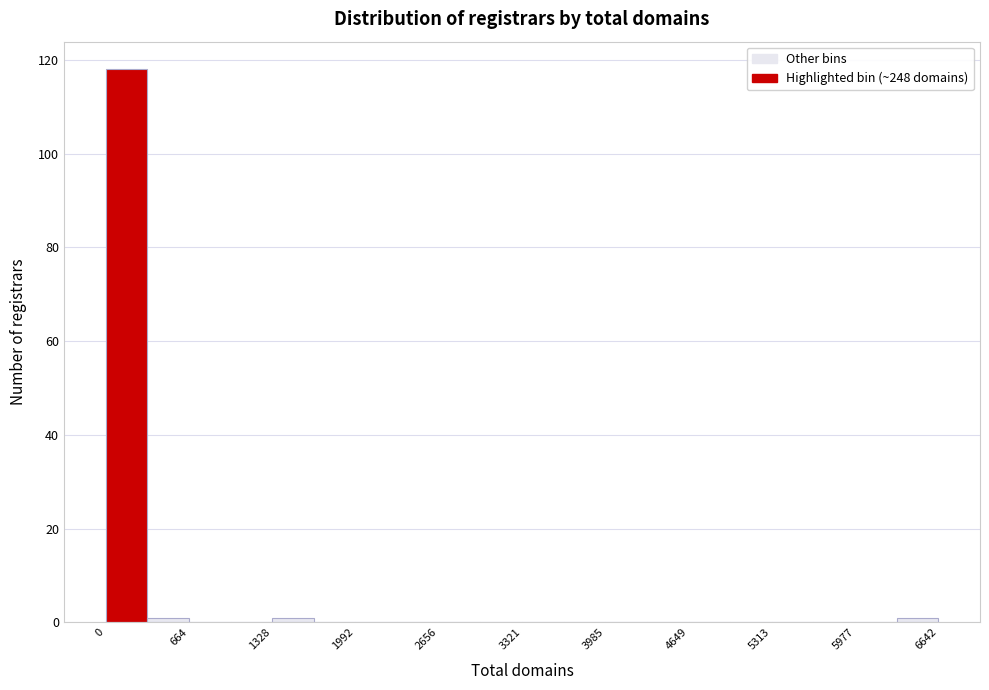

Around what value on the x-axis is the tallest bar? Give the approximate position of its centre, as read against the axis.

200